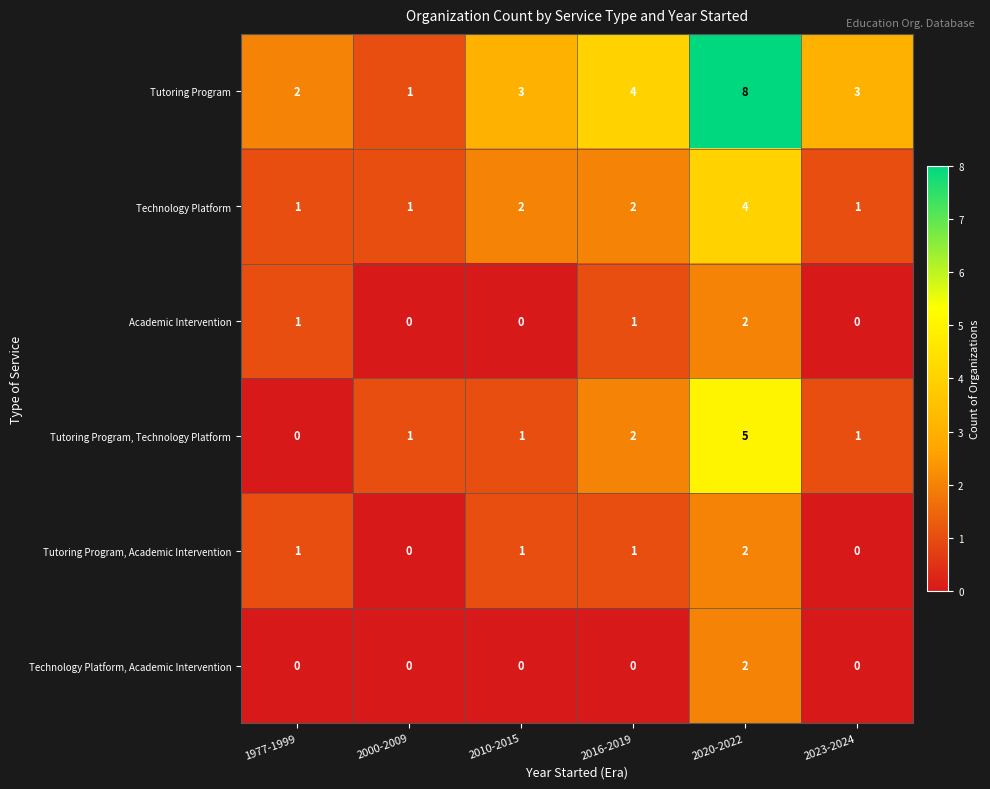

How many Technology Platform, Academic Intervention values are between 0 and 1?

5